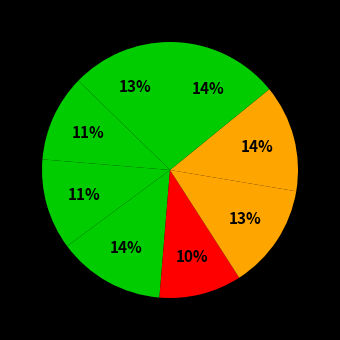

How many slices are in this pie chart?

8